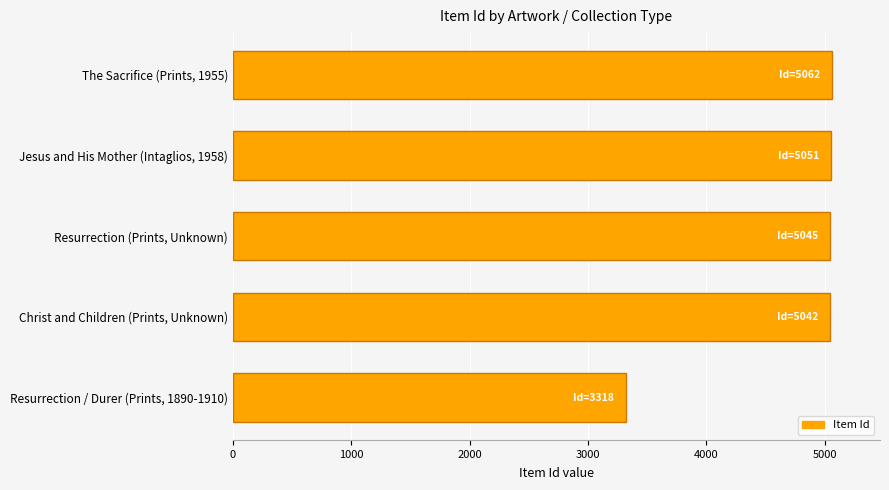

At which label is the value closest to 4190?

Christ and Children (Prints, Unknown)